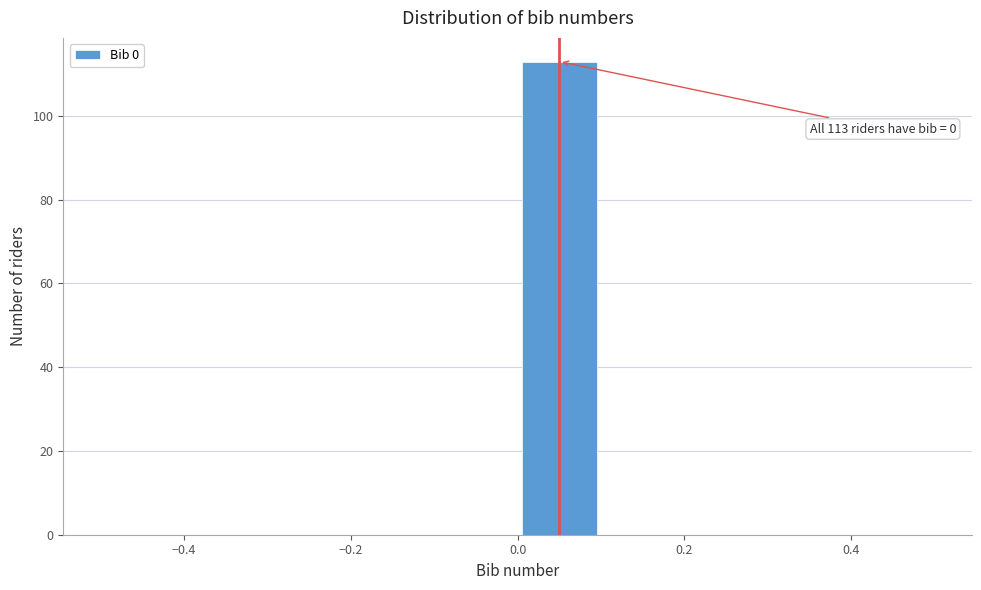

Which range on the x-axis has the tallest bar?

0.0 to 0.1